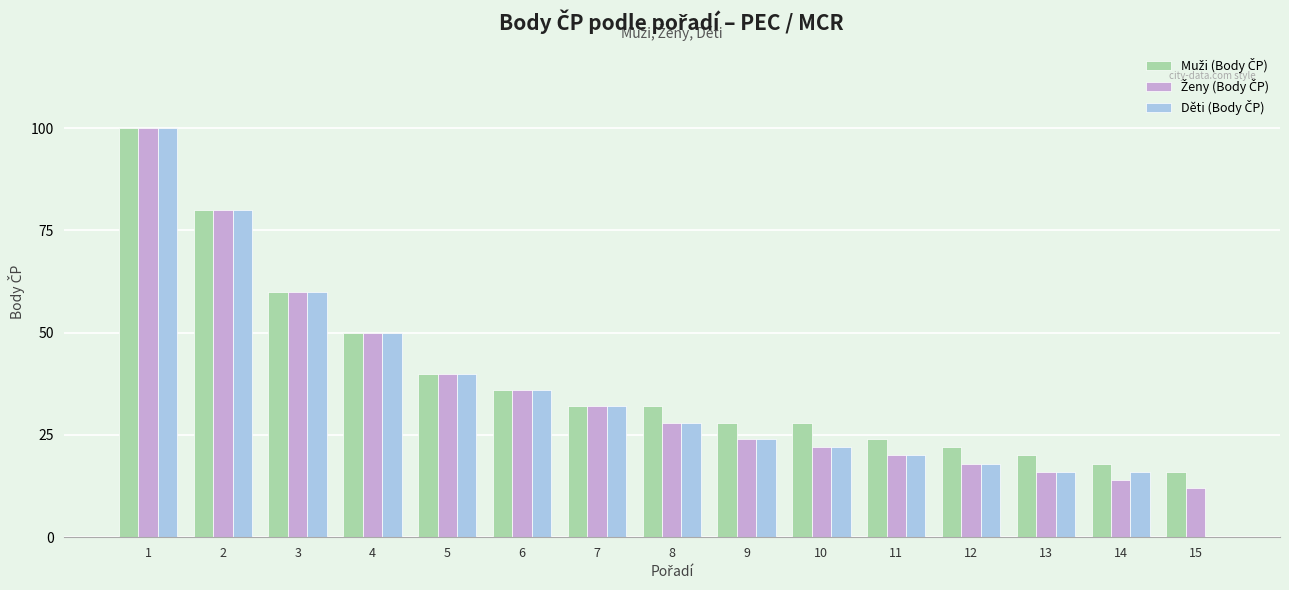

What is the total value across all series at 8?

88